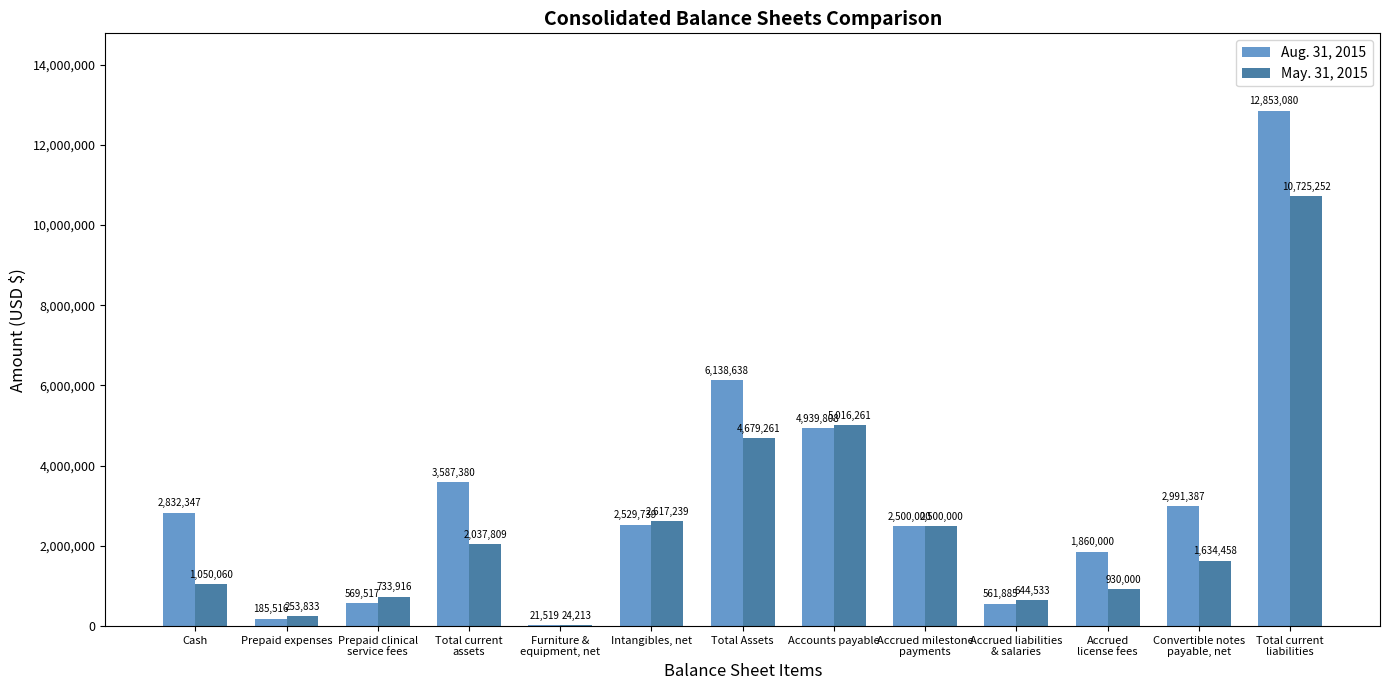

Are the bars grouped side by side (vs. stacked)?

Yes